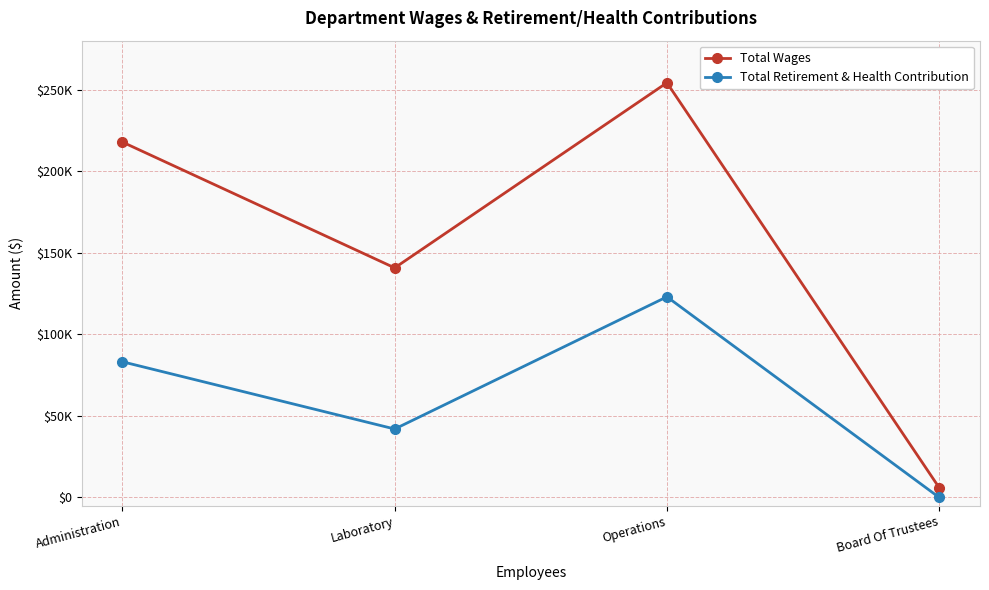

At which category does Total Retirement & Health Contribution reach its first local peak?

Operations